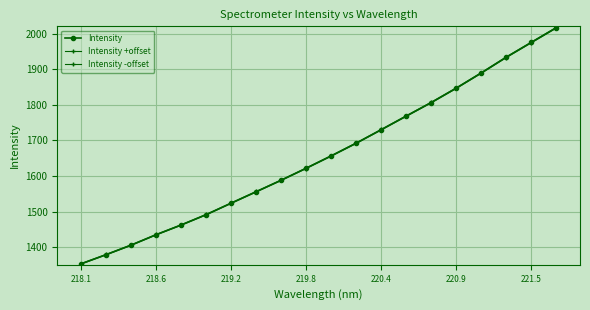

How many lines are shown in the chart?

3